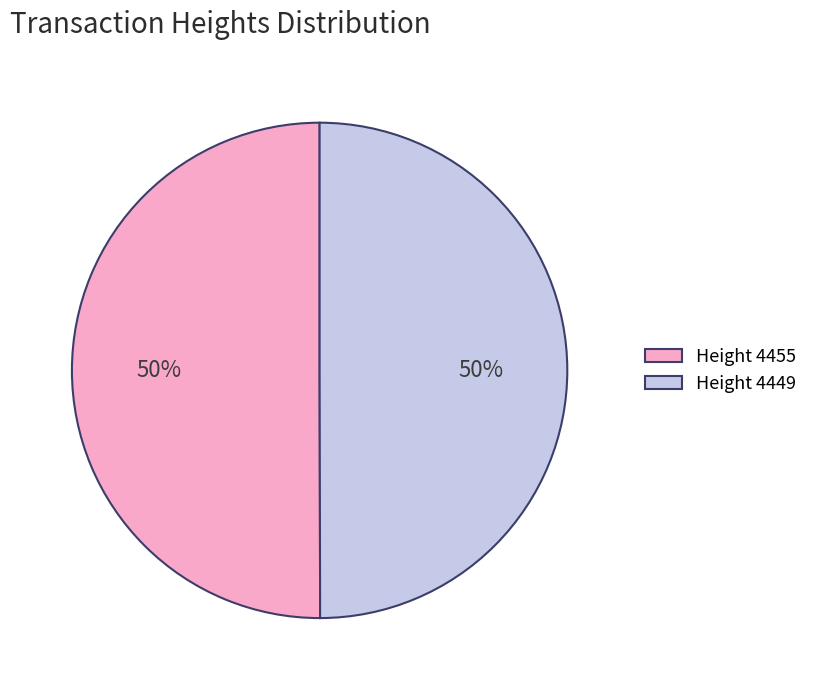

To the nearest percent, what percentage of the pie is Height 4455?

50%